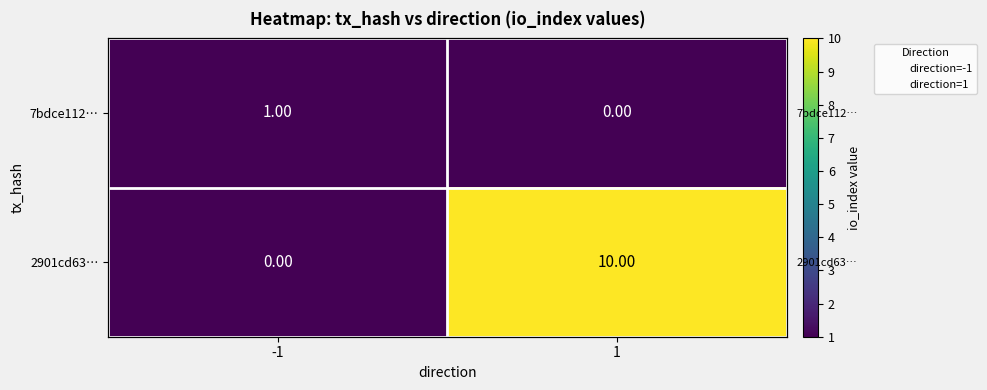

What is the average value of the 2901cd63… series?

5